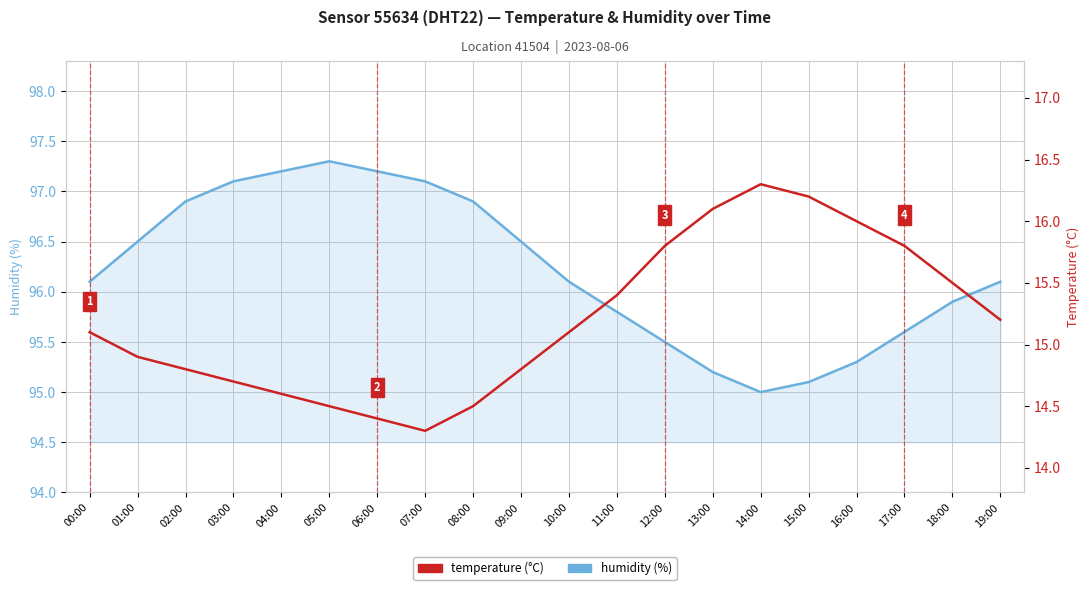

What is the lowest value of the humidity series?

95.0